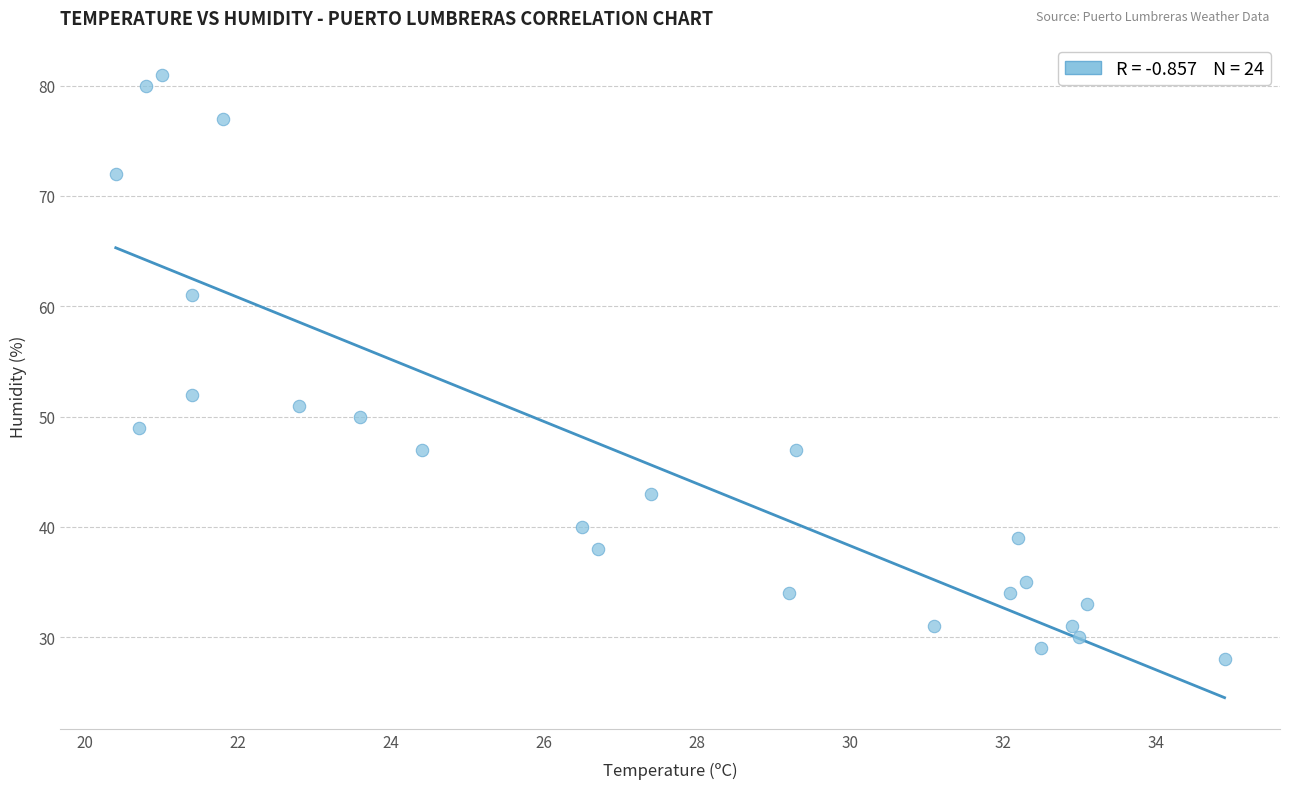

What is the range of Y values (max minus min)?

53